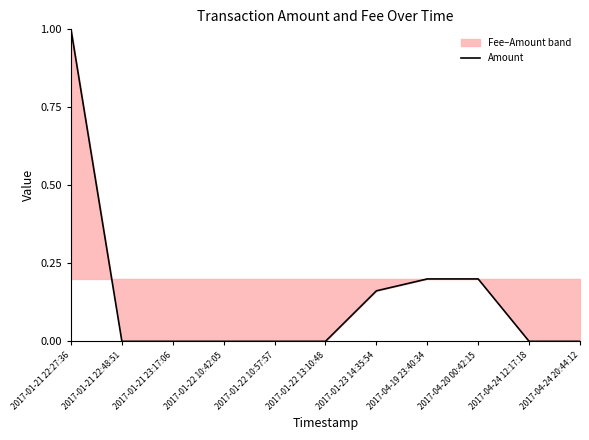

Reading left to right, transcribe all the data shown in this chart.

1.0	0.0	0.0	0.0	0.0	0.0	0.2	0.2	0.2	0.0	0.0